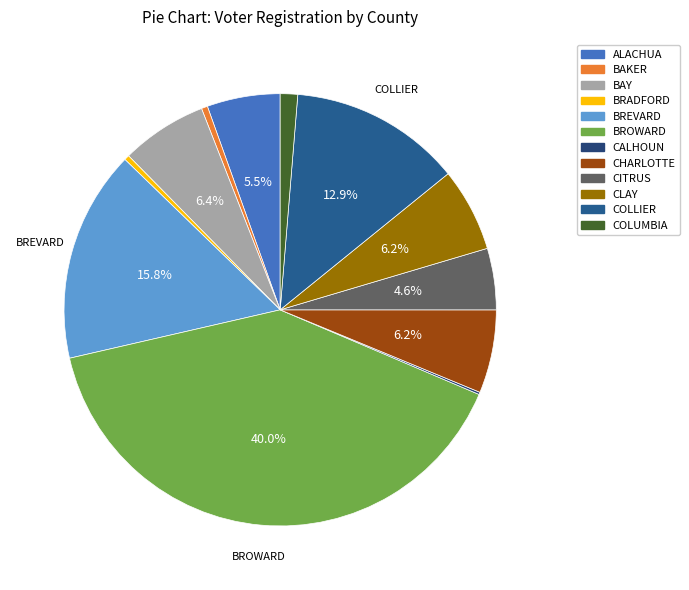

Is CHARLOTTE the majority of the pie?

No